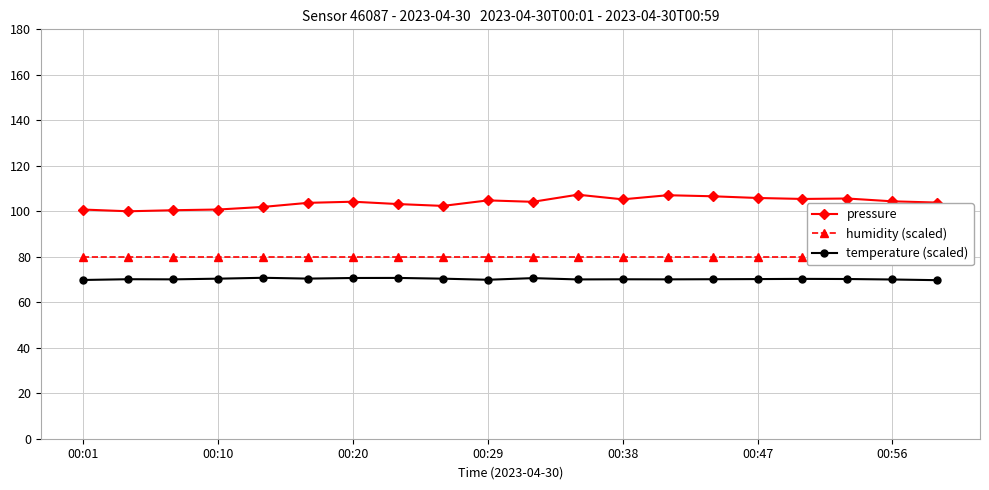

Reading right to left, list all the values displayed in this chart.

pressure: 103.8	104.4	105.6	105.4	105.8	106.6	107.1	105.2	107.3	104.2	104.8	102.4	103.2	104.2	103.7	101.9	100.8	100.5	100.0	100.8
humidity (scaled): 80.0	80.0	80.0	80.0	80.0	80.0	80.0	80.0	80.0	80.0	80.0	80.0	80.0	80.0	80.0	80.0	80.0	80.0	80.0	80.0
temperature (scaled): 69.7	70.0	70.2	70.3	70.2	70.1	70.1	70.1	70.0	70.6	69.9	70.4	70.7	70.7	70.4	70.8	70.4	70.1	70.1	69.8